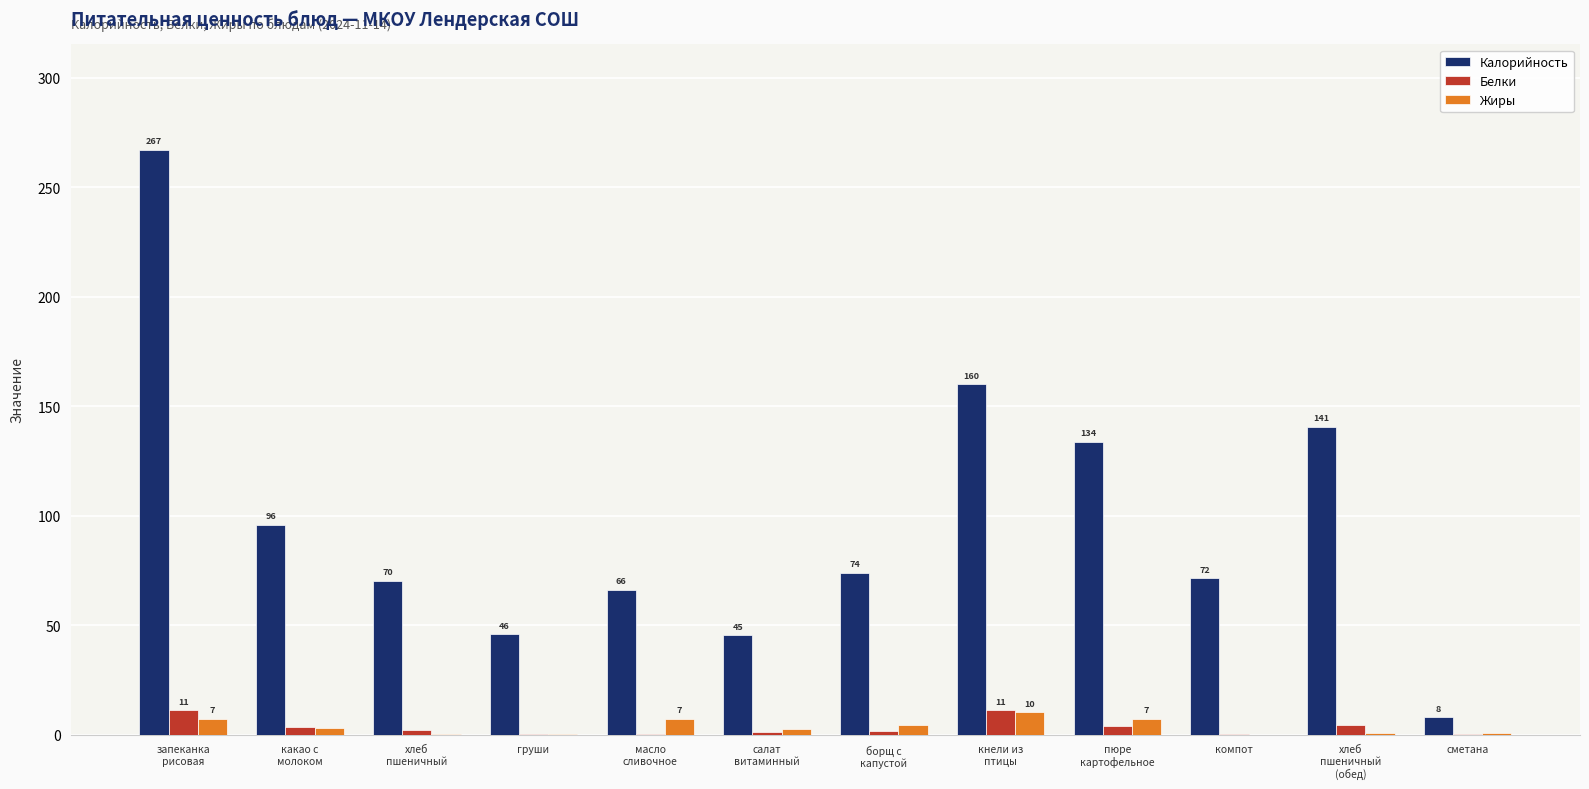

Which series has the largest total across all categories?

Калорийность